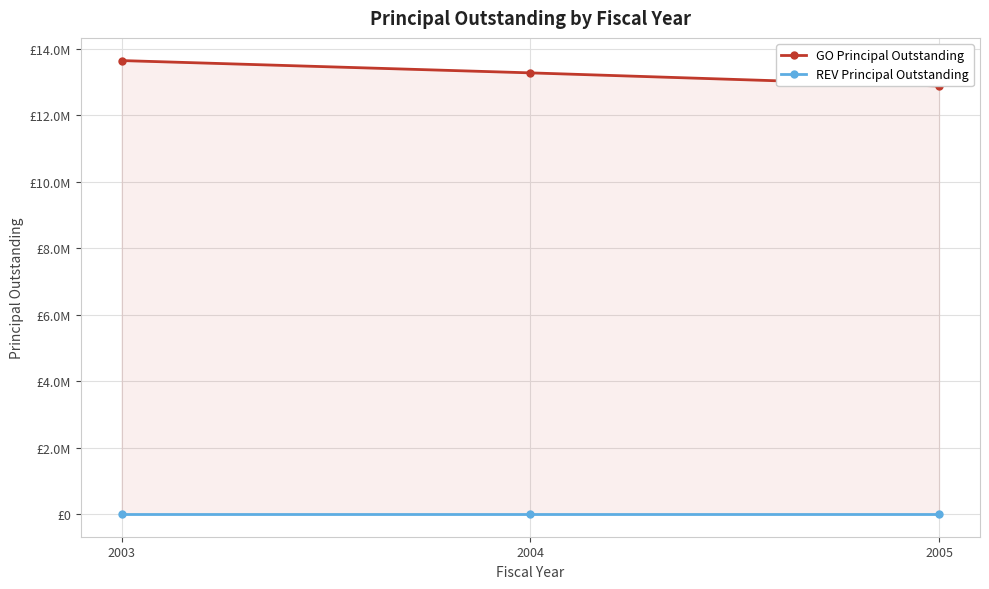

Where does the GO Principal Outstanding series first go above 13270000?

2003